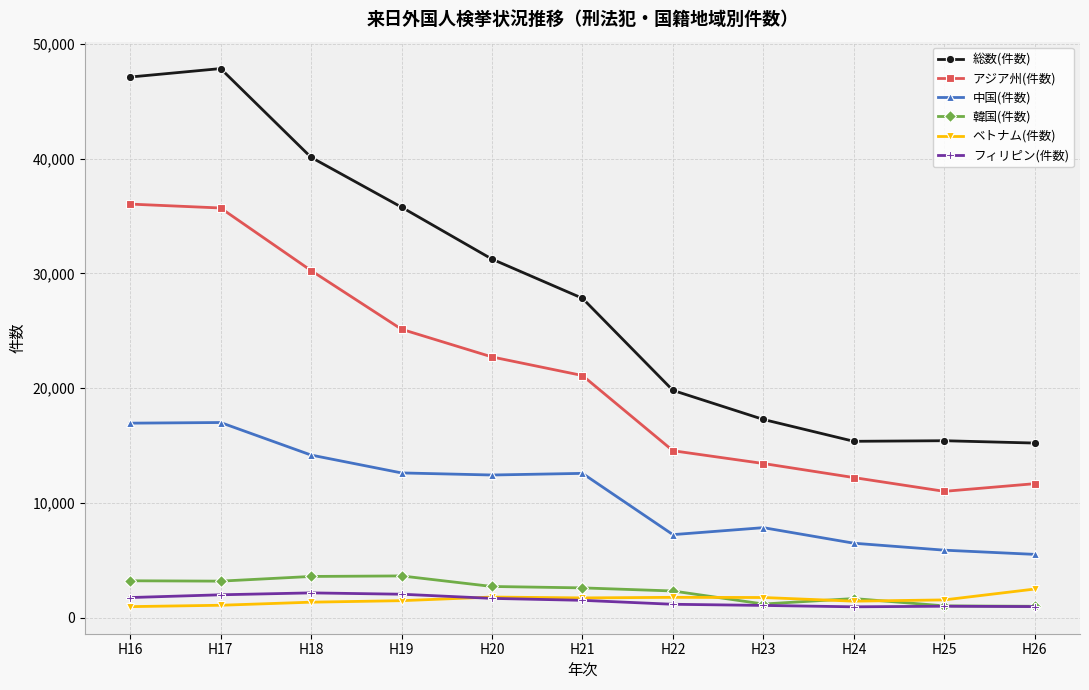

How many data points in アジア州(件数) are less than 21103?

5